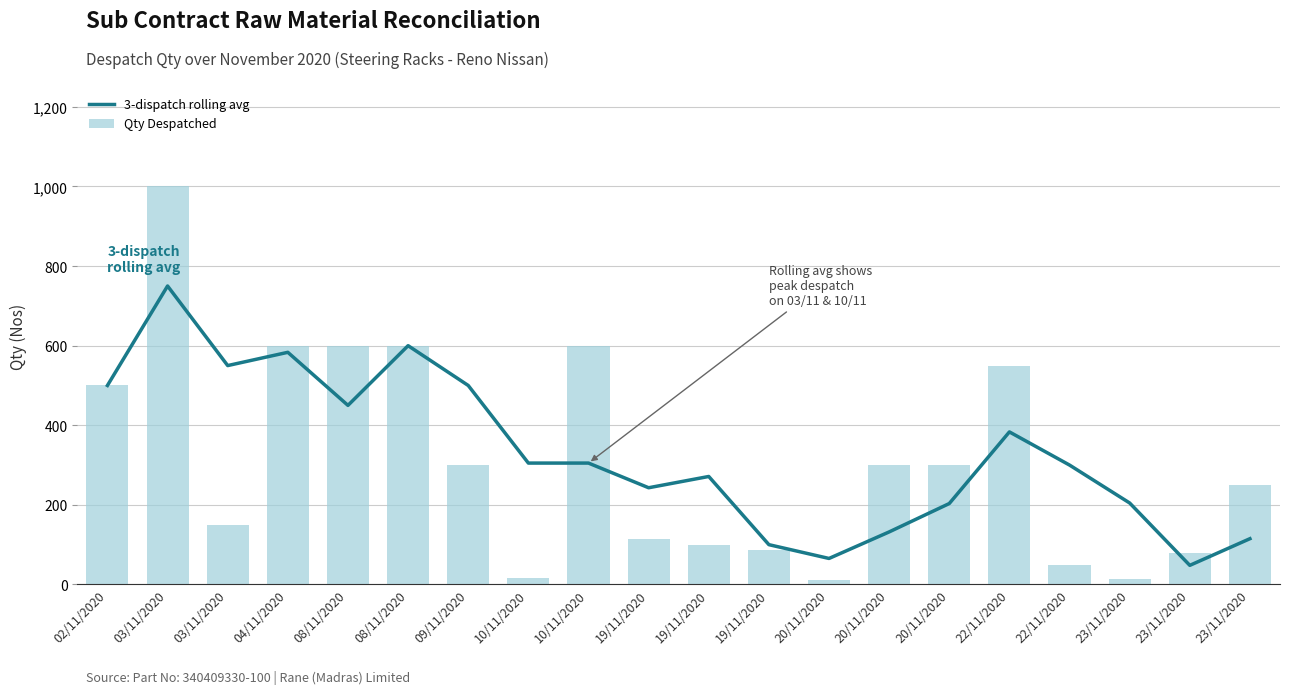

Which series has the largest range (max minus min)?

Qty Despatched